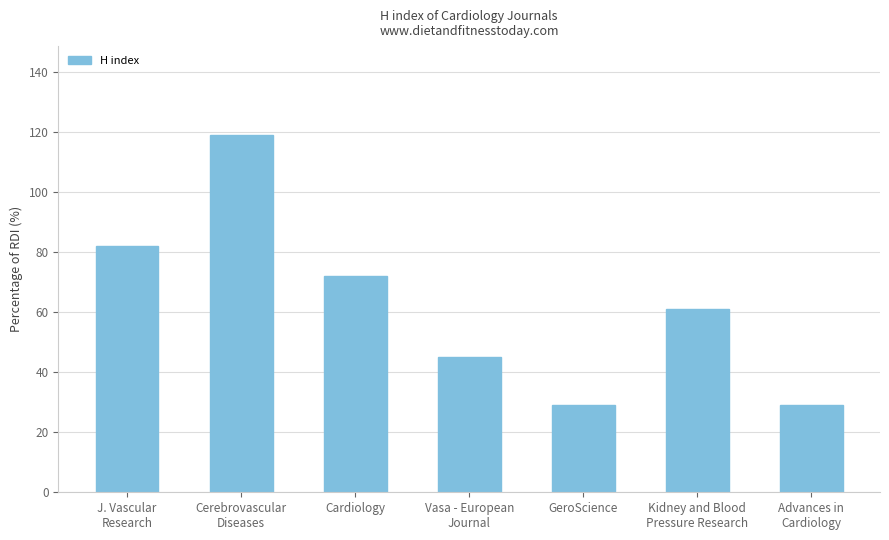

Between Vasa - European
Journal and Kidney and Blood
Pressure Research, which is larger?

Kidney and Blood
Pressure Research